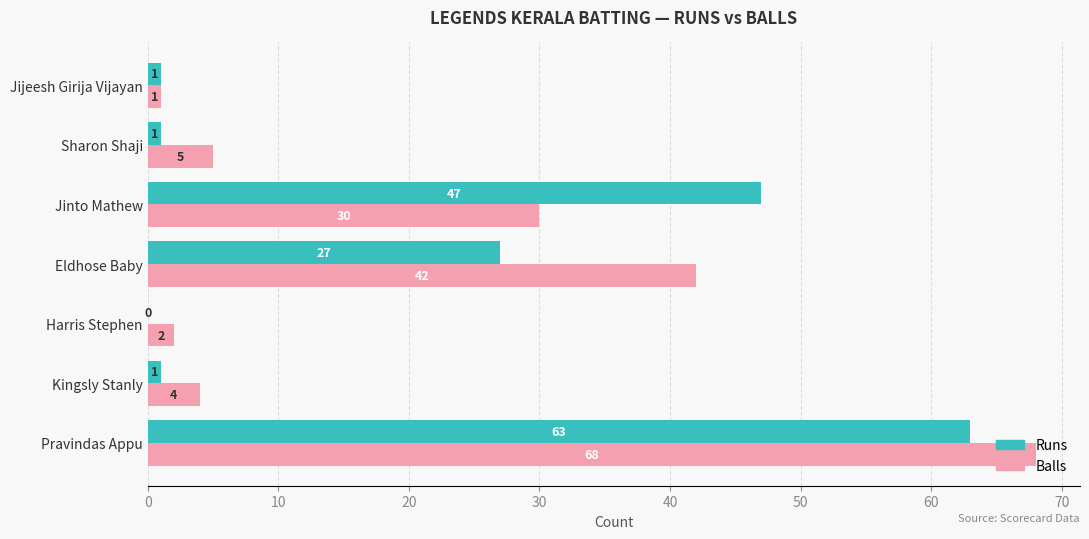

Where is Runs nearest to the value 31?

Eldhose Baby